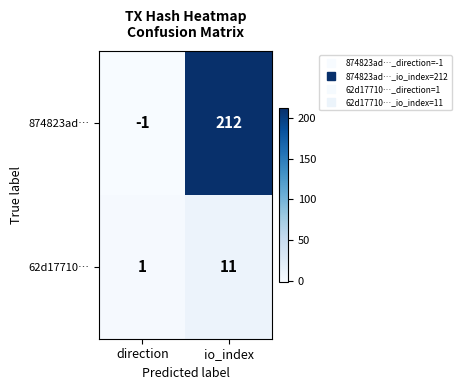

Reading right to left, what are all the values shown in this chart?

874823ad…: 212	-1
62d17710…: 11	1